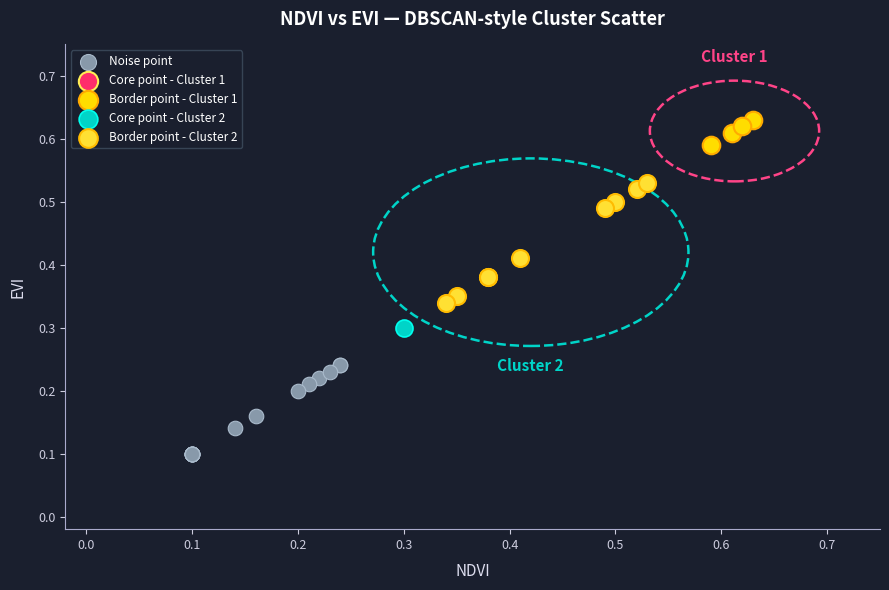

Which series reaches the maximum Y coordinate?

Border point - Cluster 1